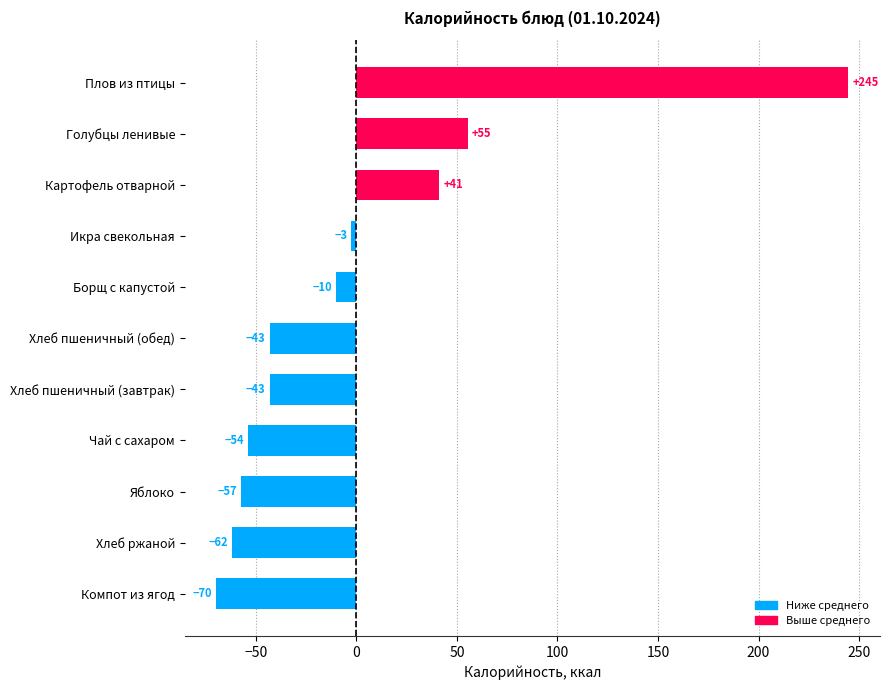

What is the difference between the second highest and minimum values?

125.0